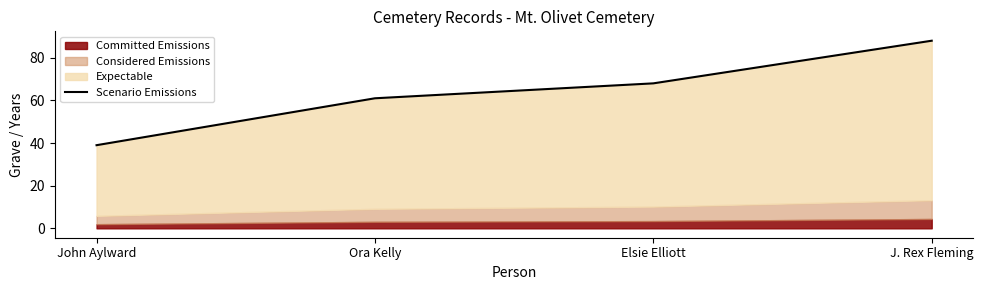

Which has a higher value, Ora Kelly or J. Rex Fleming?

J. Rex Fleming